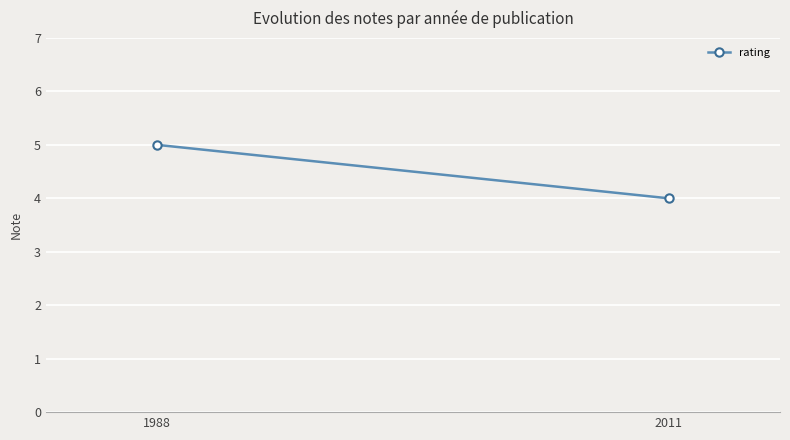

Count the values in the range 4 to 5.

2